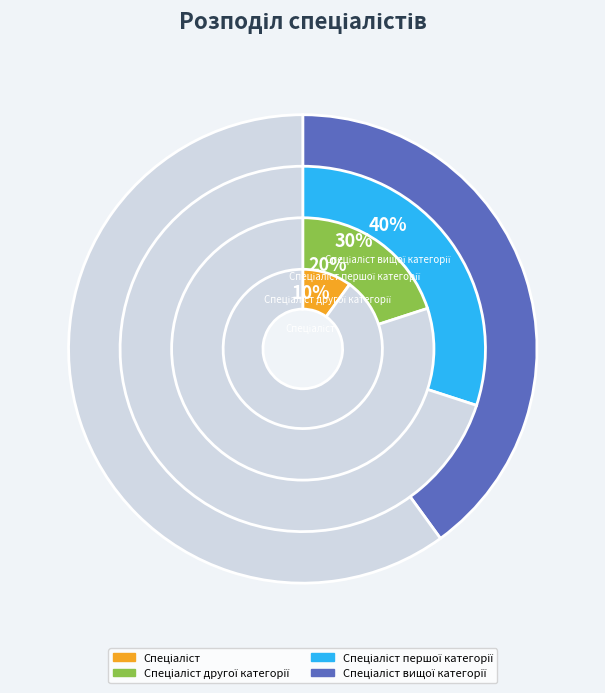

To the nearest percent, what is the combined percentage of Спеціаліст першої категорії and Спеціаліст другої категорії?

50%